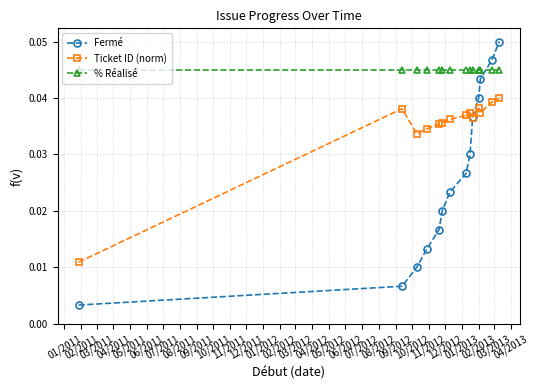

Which series has the largest range (max minus min)?

Fermé